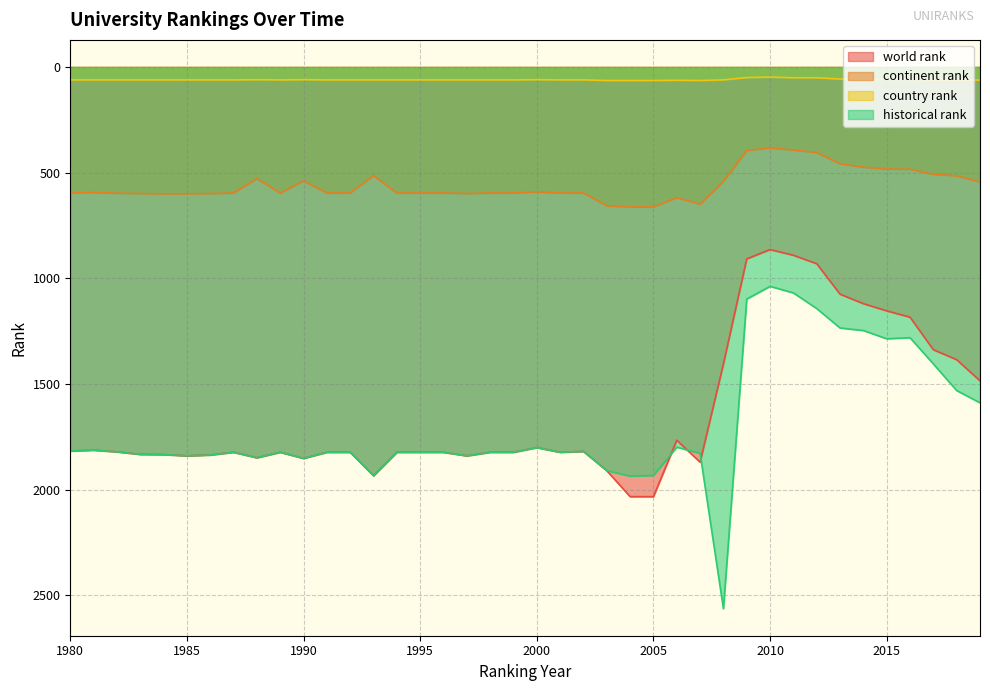

How many values in the continent rank series exceed 596?

11